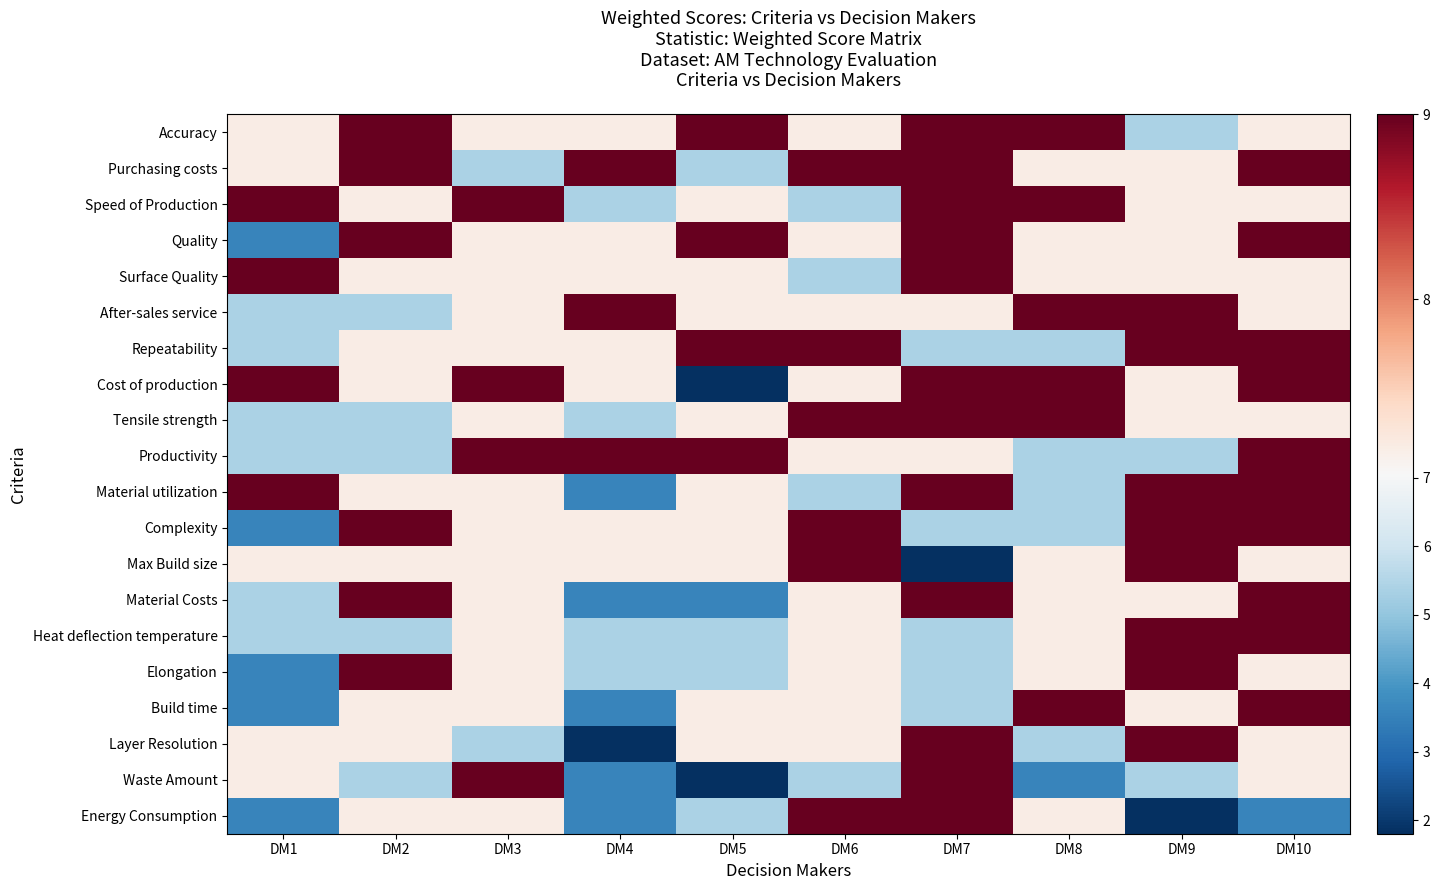

At how many categories does at least one series exceed 6?

10